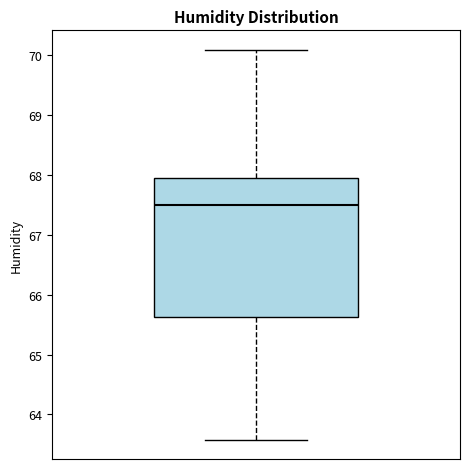

Read this box plot against the y-axis: the position of the median line, the range covered by the box, and the ends of both whiskers. The values are not printed on the chart, so give them approximately, as read against the axis.

median 67.5, box 65.6 to 67.9, whiskers 63.6 to 70.1